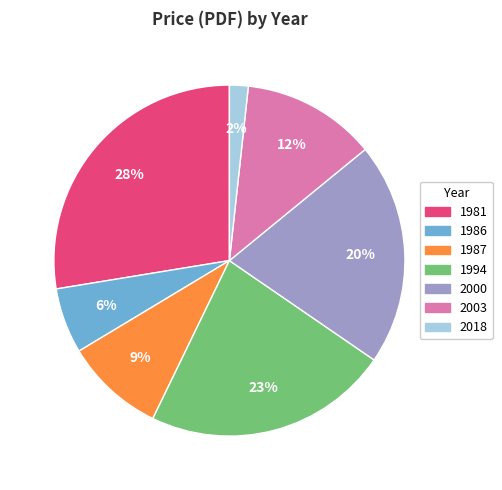

To the nearest percent, what is the average slice percentage?

14%